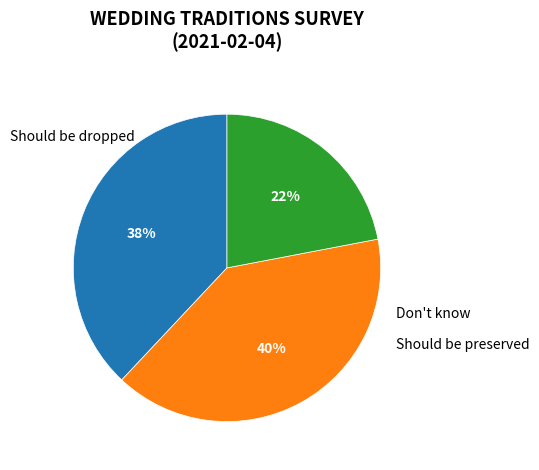

Which slice is the smallest?

Don't know